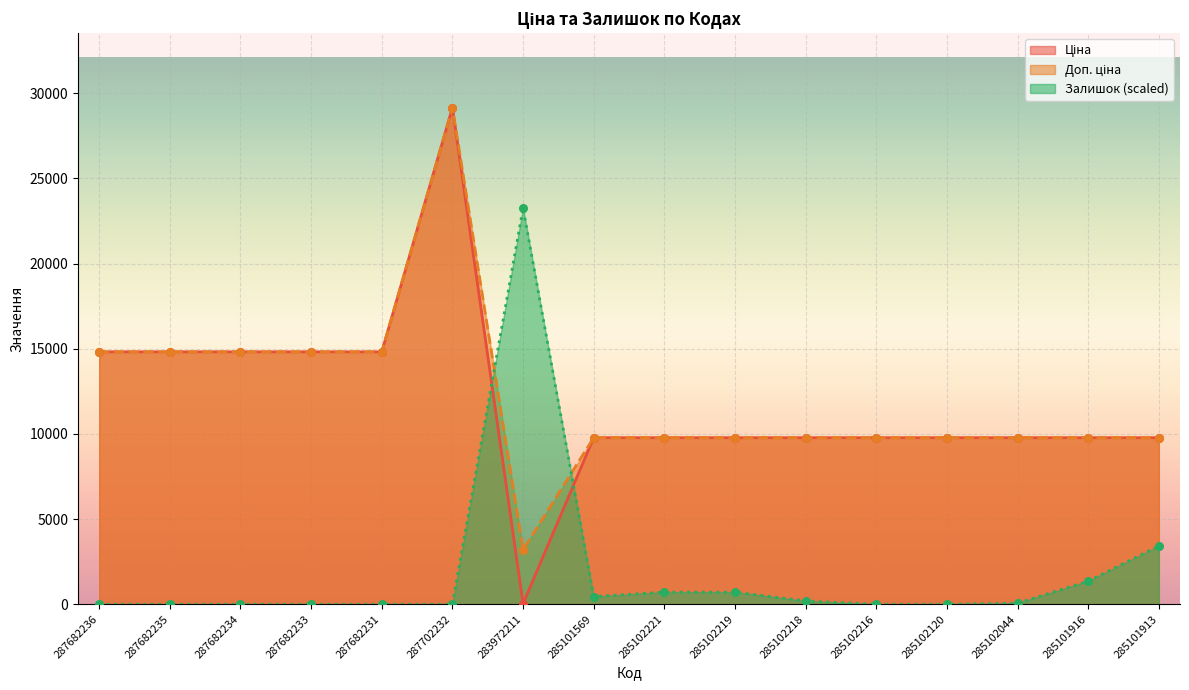

At which category is the sum across all series the highest?

287702232